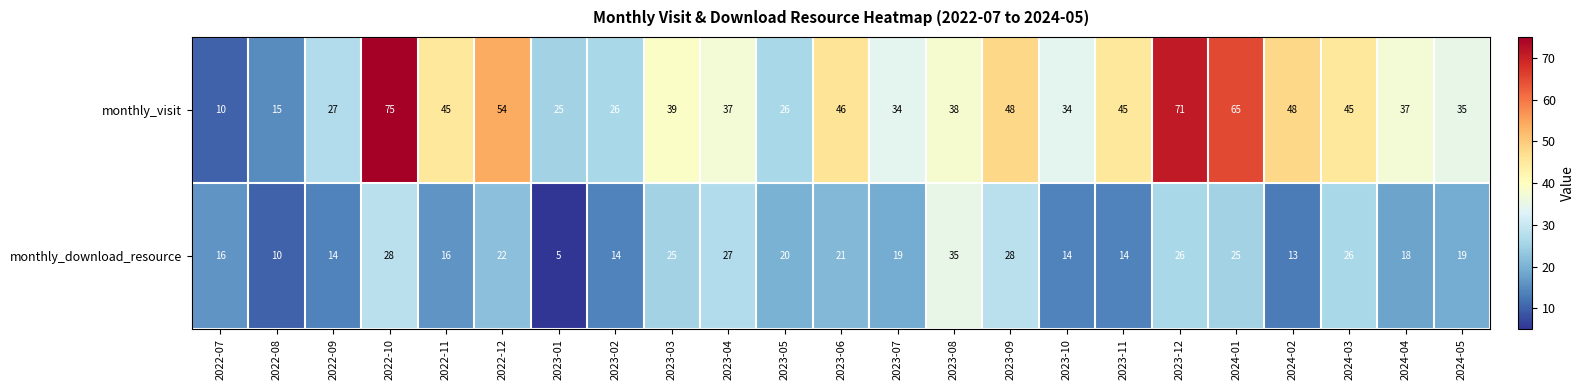

How many series are shown in this chart?

2